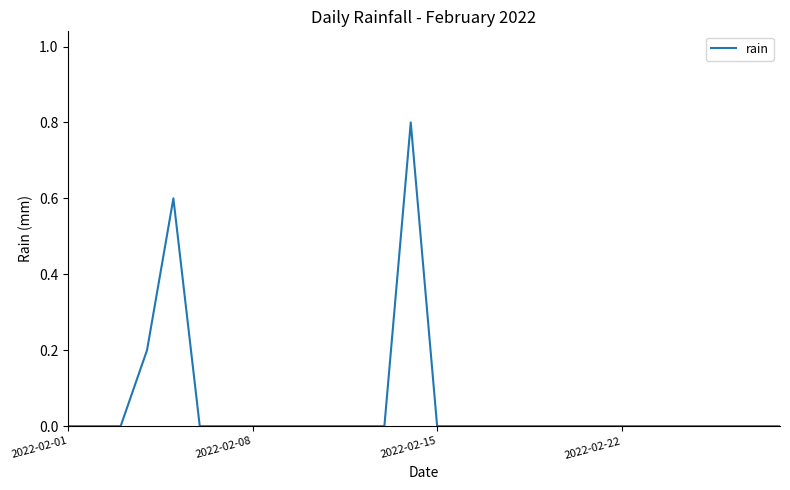

What is the maximum value shown in the chart?

0.8